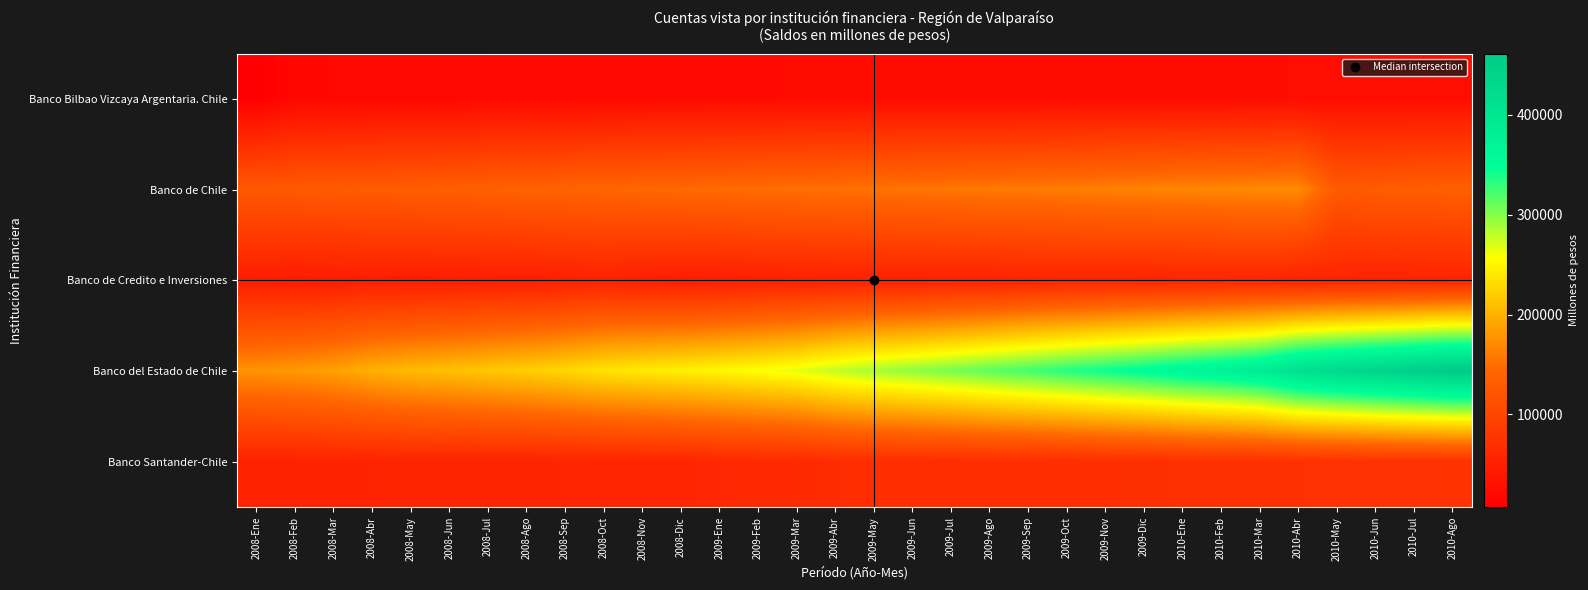

Reading left to right, list all the values displayed in this chart.

Banco Bilbao Vizcaya Argentaria. Chile: 2008-Ene=7249	2008-Feb=17562	2008-Mar=17917	2008-Abr=18330	2008-May=18463	2008-Jun=19072	2008-Jul=19626	2008-Ago=20264	2008-Sep=20634	2008-Oct=20952	2008-Nov=21107	2008-Dic=22014	2009-Ene=22134	2009-Feb=22143	2009-Mar=23398	2009-Abr=23479	2009-May=23728	2009-Jun=23998	2009-Jul=24053	2009-Ago=23972	2009-Sep=24098	2009-Oct=24200	2009-Nov=24403	2009-Dic=24712	2010-Ene=24777	2010-Feb=24734	2010-Mar=24845	2010-Abr=25046	2010-May=25182	2010-Jun=25214	2010-Jul=25267	2010-Ago=25828
Banco de Chile: 2008-Ene=126136	2008-Feb=127560	2008-Mar=129137	2008-Abr=130625	2008-May=132143	2008-Jun=134057	2008-Jul=135880	2008-Ago=138376	2008-Sep=139856	2008-Oct=141387	2008-Nov=143927	2008-Dic=145743	2009-Ene=147395	2009-Feb=148983	2009-Mar=150676	2009-Abr=152244	2009-May=153720	2009-Jun=155094	2009-Jul=156576	2009-Ago=158049	2009-Sep=159649	2009-Oct=160919	2009-Nov=163558	2009-Dic=165221	2010-Ene=167198	2010-Feb=168735	2010-Mar=169966	2010-Abr=171327	2010-May=128686	2010-Jun=130367	2010-Jul=132576	2010-Ago=134902
Banco de Credito e Inversiones: 2008-Ene=45954	2008-Feb=44718	2008-Mar=45466	2008-Abr=47766	2008-May=46213	2008-Jun=47374	2008-Jul=48045	2008-Ago=48714	2008-Sep=49921	2008-Oct=52924	2008-Nov=48550	2008-Dic=46760	2009-Ene=47601	2009-Feb=49753	2009-Mar=50486	2009-Abr=51065	2009-May=51804	2009-Jun=53076	2009-Jul=53738	2009-Ago=53173	2009-Sep=55392	2009-Oct=56188	2009-Nov=56067	2009-Dic=55699	2010-Ene=56630	2010-Feb=57422	2010-Mar=58330	2010-Abr=53925	2010-May=54511	2010-Jun=53839	2010-Jul=54251	2010-Ago=54834
Banco del Estado de Chile: 2008-Ene=177466	2008-Feb=181593	2008-Mar=187632	2008-Abr=199122	2008-May=206664	2008-Jun=210641	2008-Jul=216272	2008-Ago=221246	2008-Sep=227964	2008-Oct=237270	2008-Nov=241915	2008-Dic=246530	2009-Ene=251614	2009-Feb=257633	2009-Mar=265282	2009-Abr=278323	2009-May=288563	2009-Jun=296541	2009-Jul=304981	2009-Ago=314912	2009-Sep=323959	2009-Oct=334357	2009-Nov=344046	2009-Dic=353900	2010-Ene=365405	2010-Feb=374749	2010-Mar=387627	2010-Abr=414519	2010-May=428132	2010-Jun=439260	2010-Jul=450290	2010-Ago=460820
Banco Santander-Chile: 2008-Ene=53452	2008-Feb=53961	2008-Mar=54661	2008-Abr=55030	2008-May=55408	2008-Jun=55871	2008-Jul=56146	2008-Ago=56602	2008-Sep=56849	2008-Oct=57259	2008-Nov=57553	2008-Dic=57843	2009-Ene=60906	2009-Feb=63519	2009-Mar=63956	2009-Abr=67438	2009-May=67810	2009-Jun=67990	2009-Jul=68108	2009-Ago=68272	2009-Sep=68480	2009-Oct=68800	2009-Nov=69225	2009-Dic=69436	2010-Ene=71738	2010-Feb=71775	2010-Mar=71966	2010-Abr=72655	2010-May=73353	2010-Jun=73916	2010-Jul=74131	2010-Ago=74915